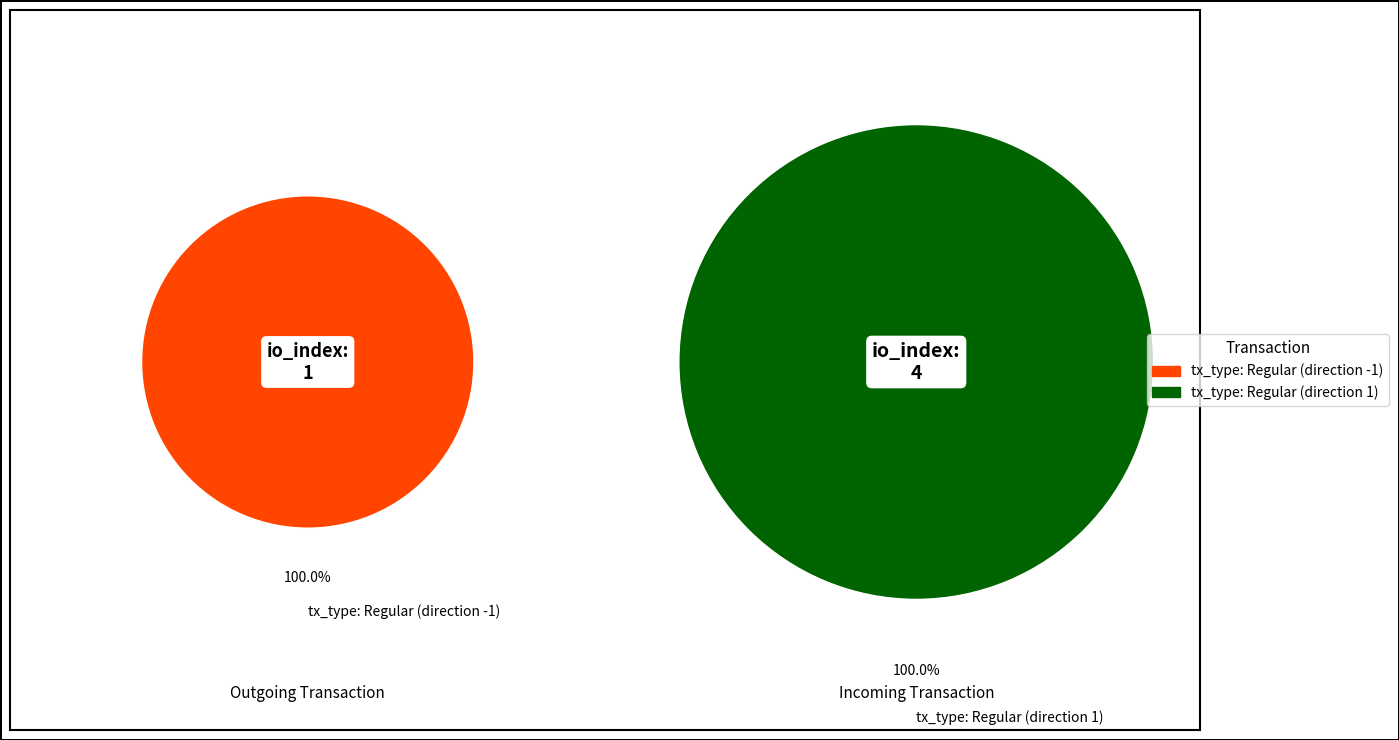

How many segments does this pie chart have?

2